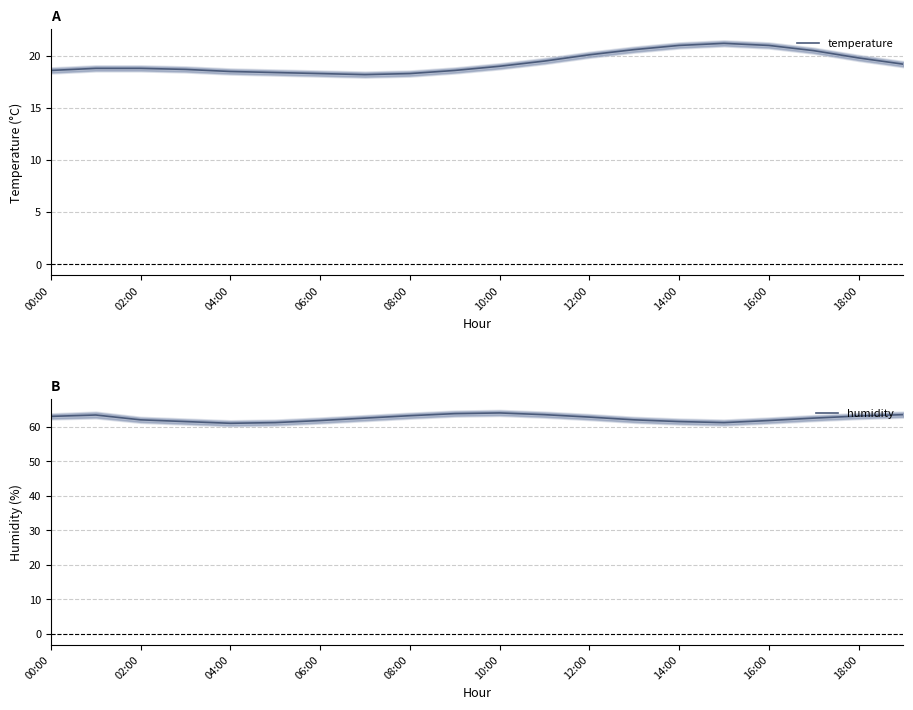

True or false: humidity and temperature cross at least once.

False